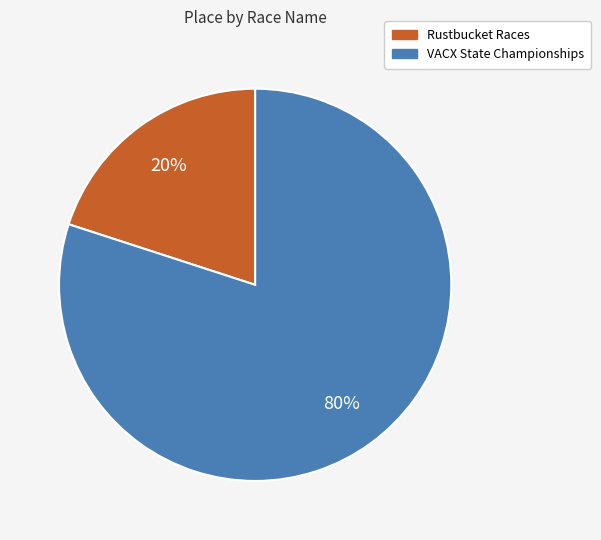

True or false: Rustbucket Races accounts for 29% of the total.

False